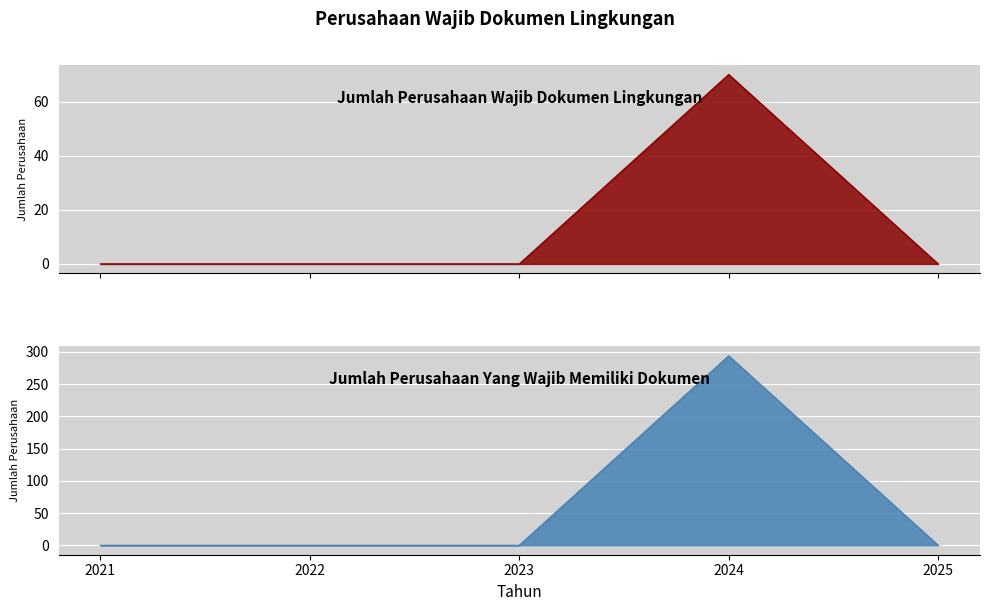

Between 2021 and 2022, which is larger?

2021